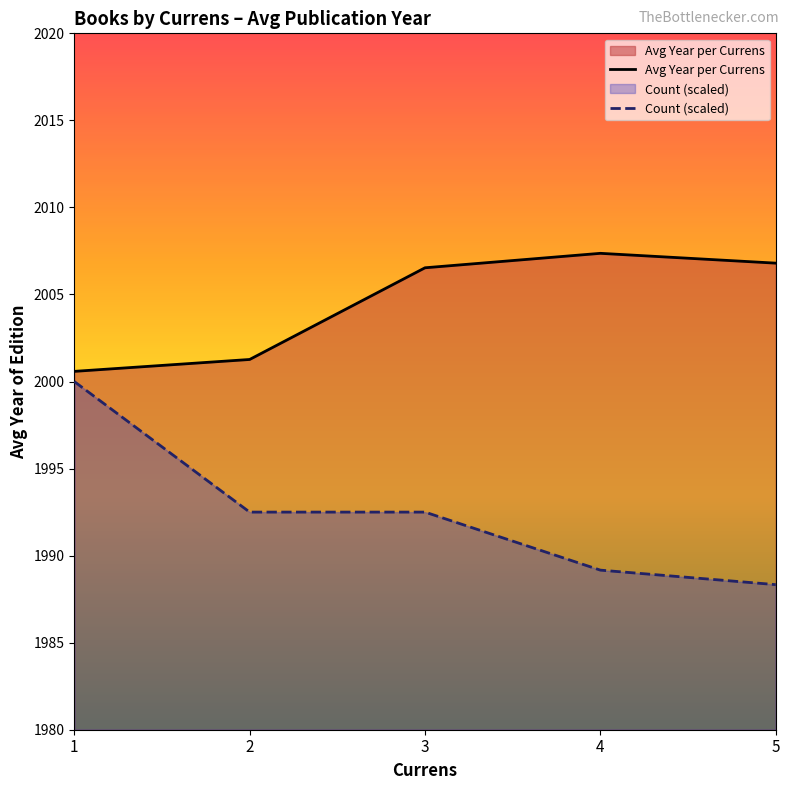

How many series are shown in this chart?

2